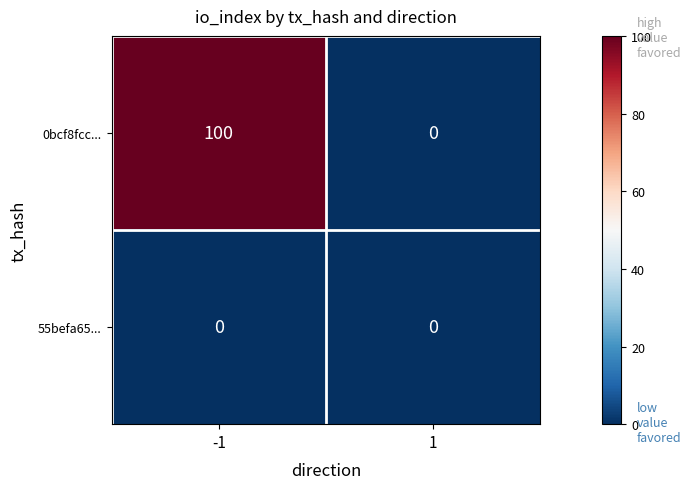

Which series changed the most between -1 and 1?

0bcf8fcc...